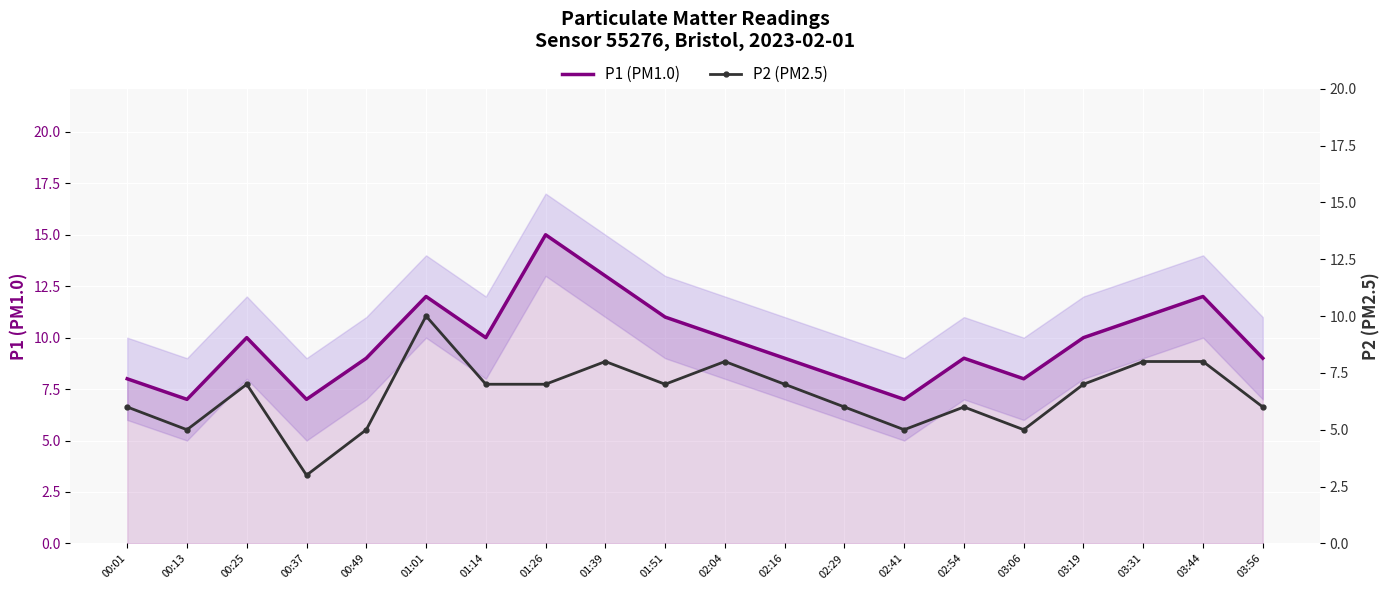

What is the sum of the P1 (PM1.0) values at 03:56 and 02:29?

17